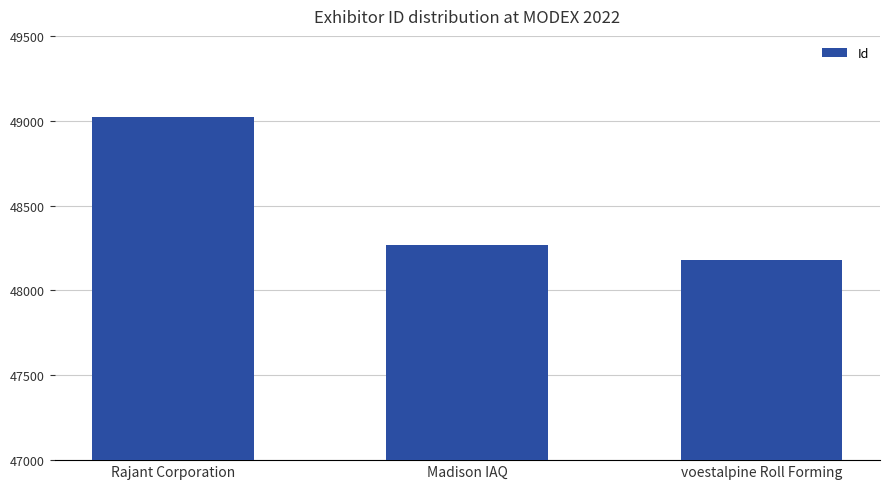

What is the approximate value at Rajant Corporation, to the nearest 50?

49000